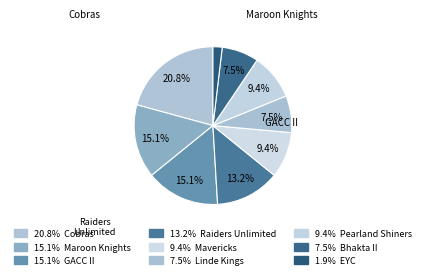

How many segments does this pie chart have?

9